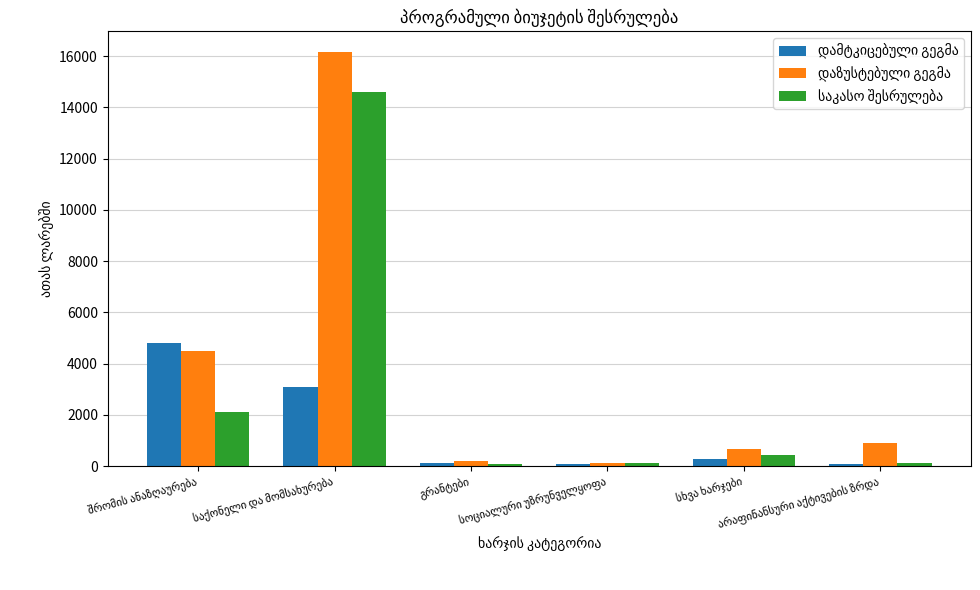

The value of დამტკიცებული გეგმა at გრანტები is 130.0. True or false?

True